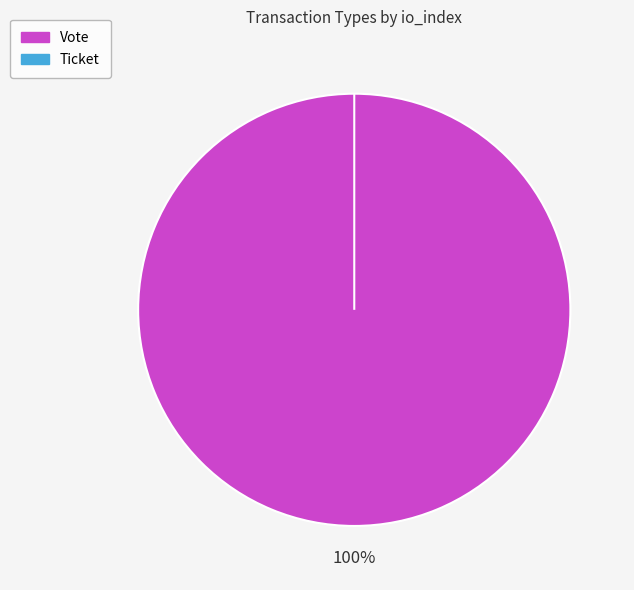

Which slice is the smallest?

Ticket